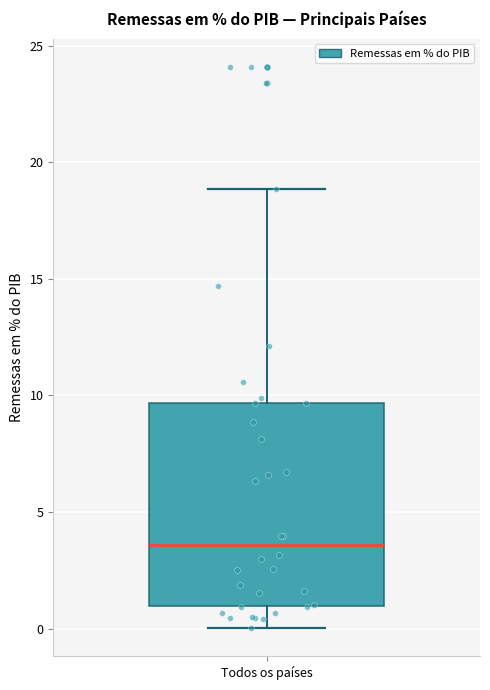

Where does the upper whisker of the box for Todos os países end on the y-axis? The values are not printed on the chart, so give them approximately, as read against the axis.

19.0